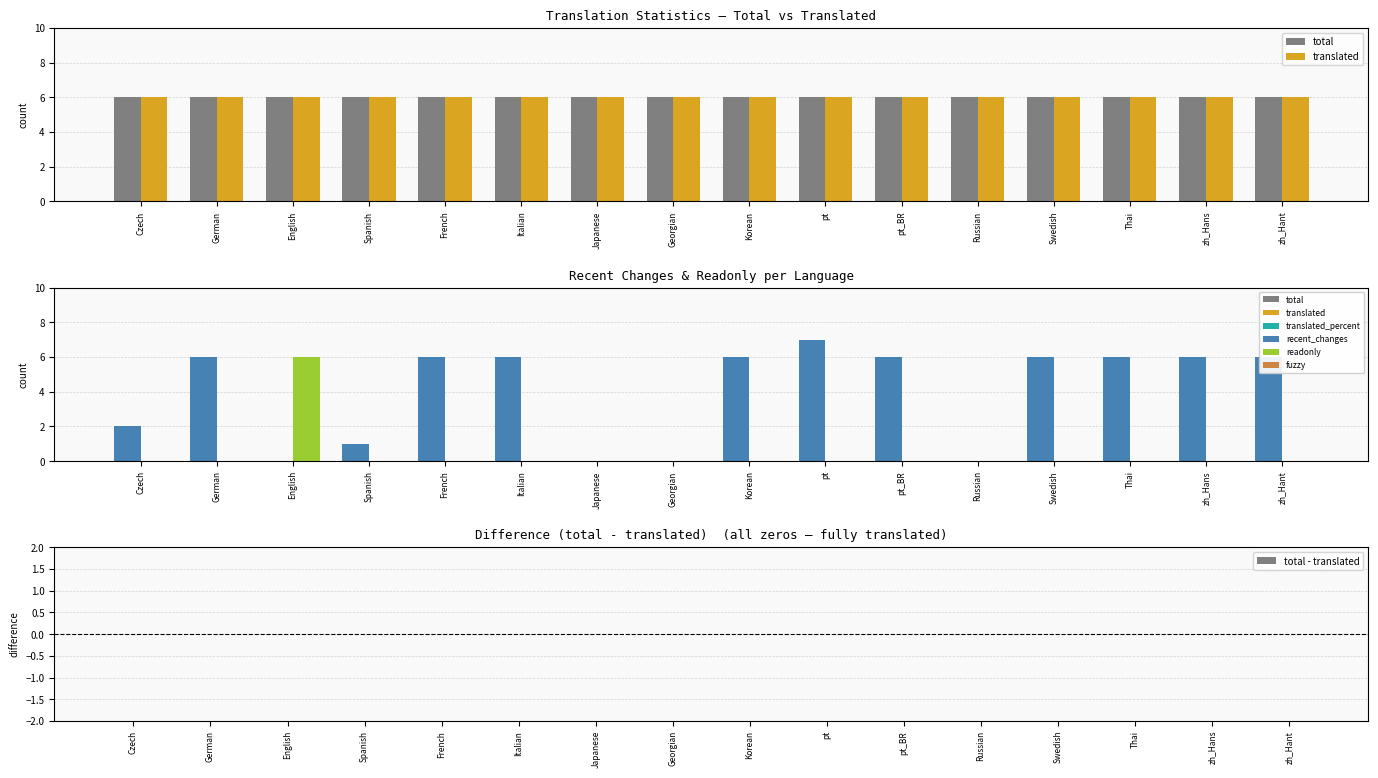

At which category is the sum across all series the highest?

pt